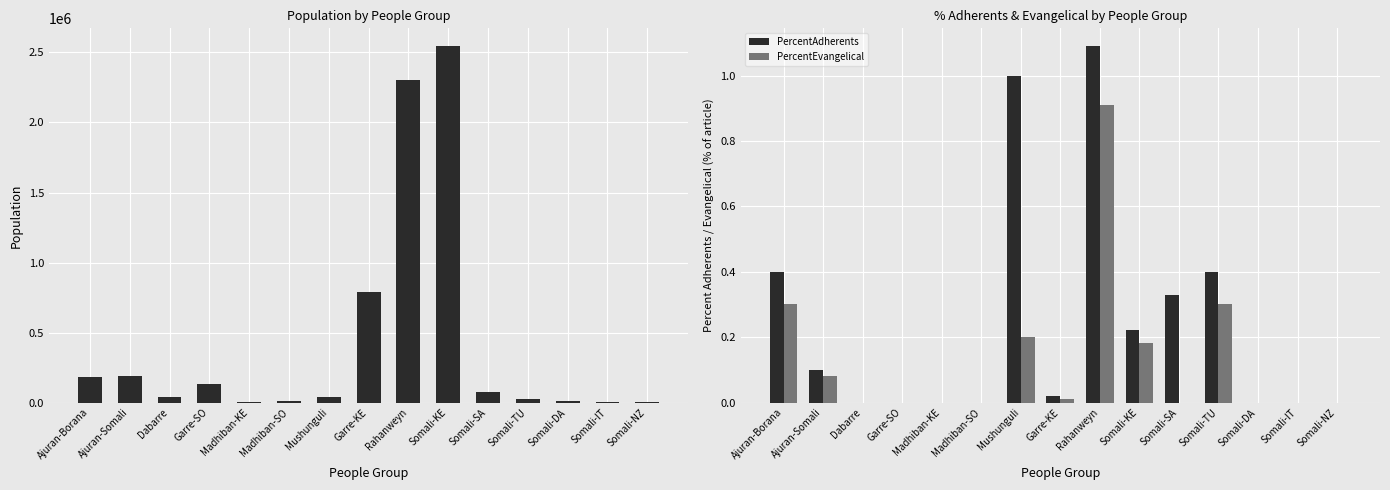

Reading left to right, list all the values displayed in this chart.

Population: Ajuran-Borana=182000.0	Ajuran-Somali=191000.0	Dabarre=38000.0	Garre-SO=130000.0	Madhiban-KE=2600.0	Madhiban-SO=8100.0	Mushunguli=38000.0	Garre-KE=789000.0	Rahanweyn=2301000.0	Somali-KE=2545000.0	Somali-SA=76000.0	Somali-TU=28000.0	Somali-DA=11000.0	Somali-IT=5100.0	Somali-NZ=1800.0
PercentAdherents: Ajuran-Borana=0.4	Ajuran-Somali=0.1	Dabarre=0.0	Garre-SO=0.0	Madhiban-KE=0.0	Madhiban-SO=0.0	Mushunguli=1.0	Garre-KE=0.0	Rahanweyn=1.1	Somali-KE=0.2	Somali-SA=0.3	Somali-TU=0.4	Somali-DA=0.0	Somali-IT=0.0	Somali-NZ=0.0
PercentEvangelical: Ajuran-Borana=0.3	Ajuran-Somali=0.1	Dabarre=0.0	Garre-SO=0.0	Madhiban-KE=0.0	Madhiban-SO=0.0	Mushunguli=0.2	Garre-KE=0.0	Rahanweyn=0.9	Somali-KE=0.2	Somali-SA=0.0	Somali-TU=0.3	Somali-DA=0.0	Somali-IT=0.0	Somali-NZ=0.0